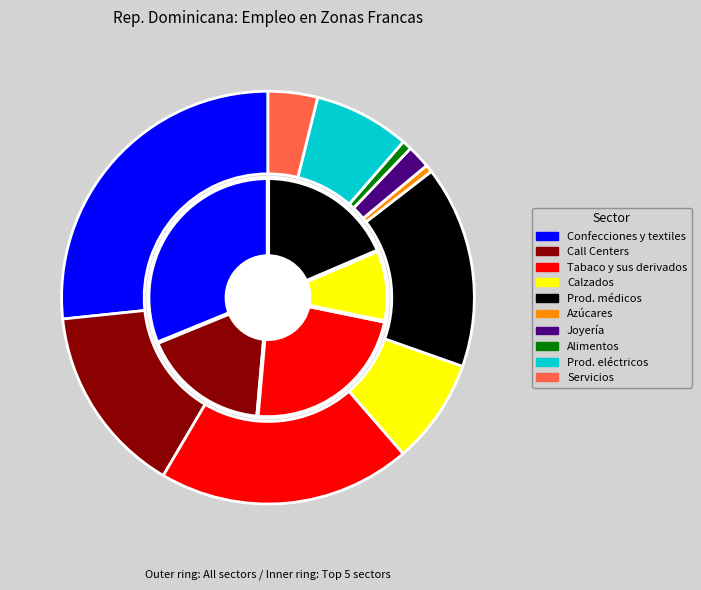

Is there a majority slice in this chart?

No